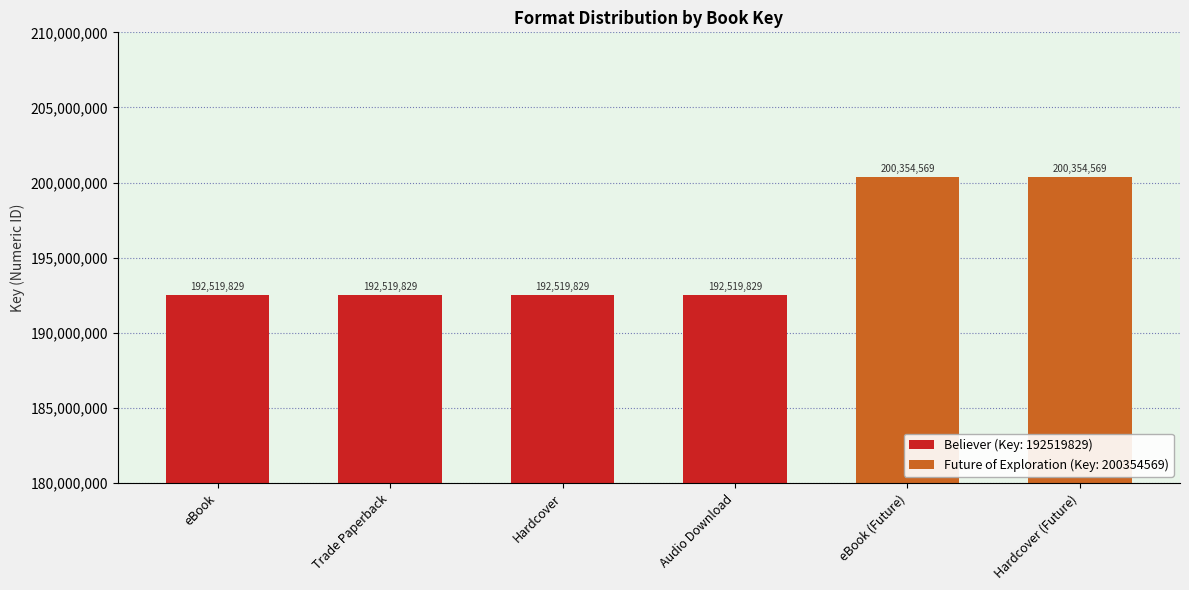

Reading right to left, transcribe all the data shown in this chart.

200354569	200354569	192519829	192519829	192519829	192519829